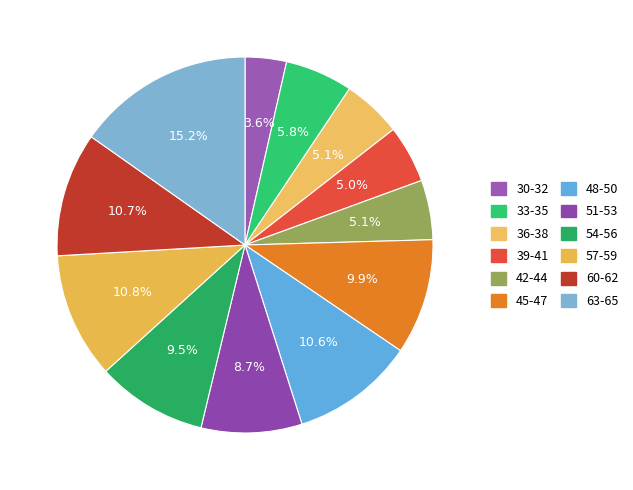

To the nearest percent, what portion does 33-35 represent?

6%